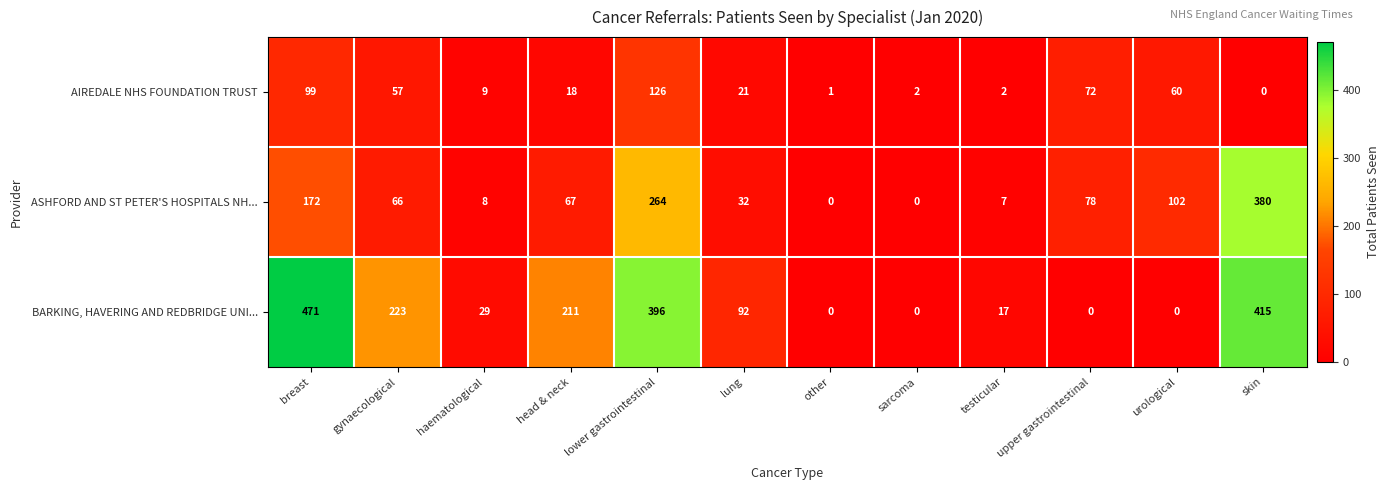

List the series in order of their overall mean, lowest first.

AIREDALE NHS FOUNDATION TRUST, ASHFORD AND ST PETER'S HOSPITALS NH..., BARKING, HAVERING AND REDBRIDGE UNI...